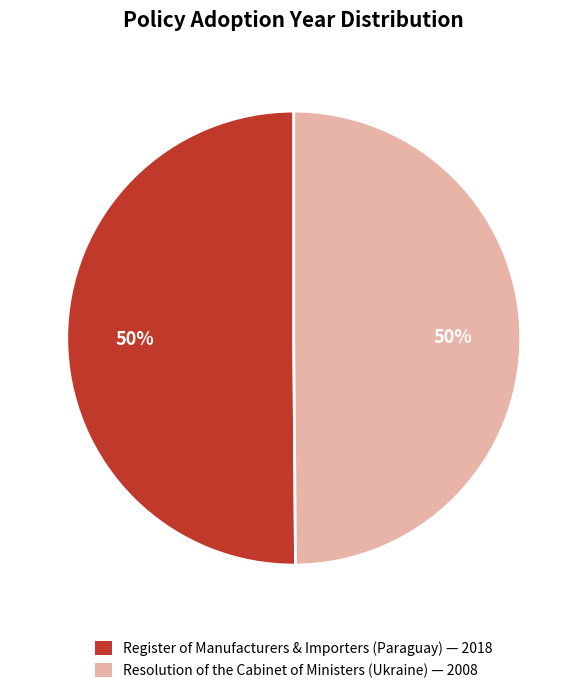

To the nearest percent, what is the average slice percentage?

50%